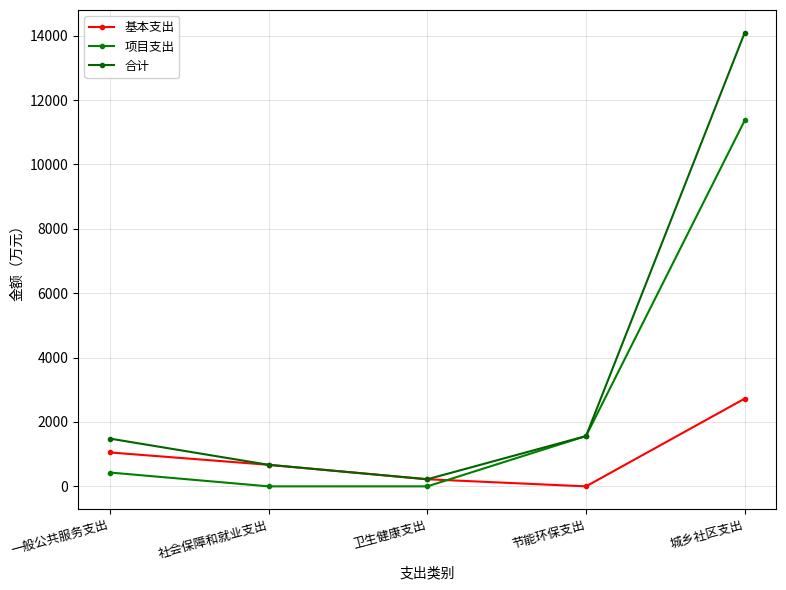

True or false: 项目支出 and 合计 cross at least once.

False